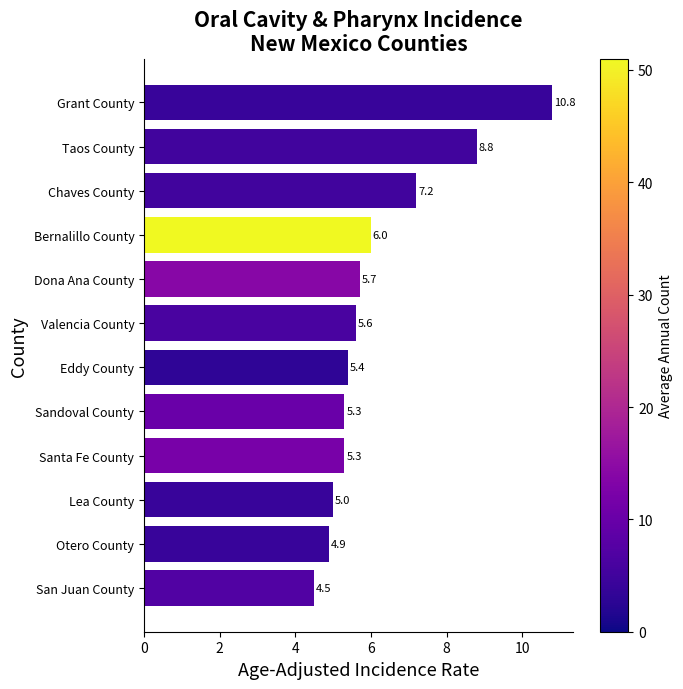

What is the difference between the values at Santa Fe County and Chaves County?

1.9